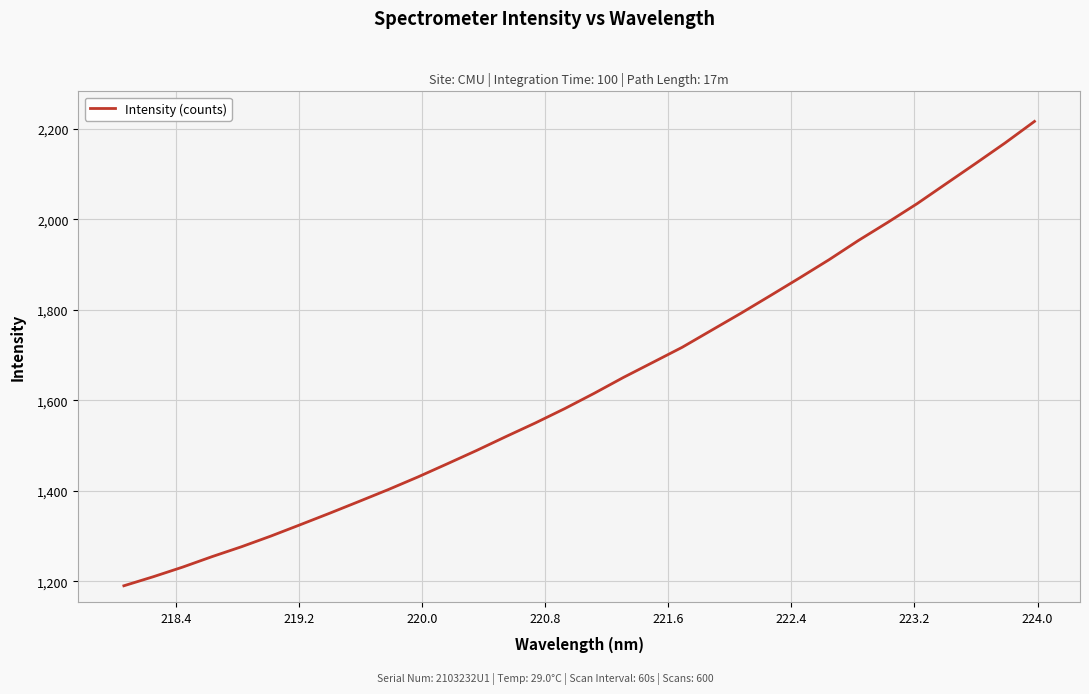

What is the difference between the maximum and minimum values?

1026.5